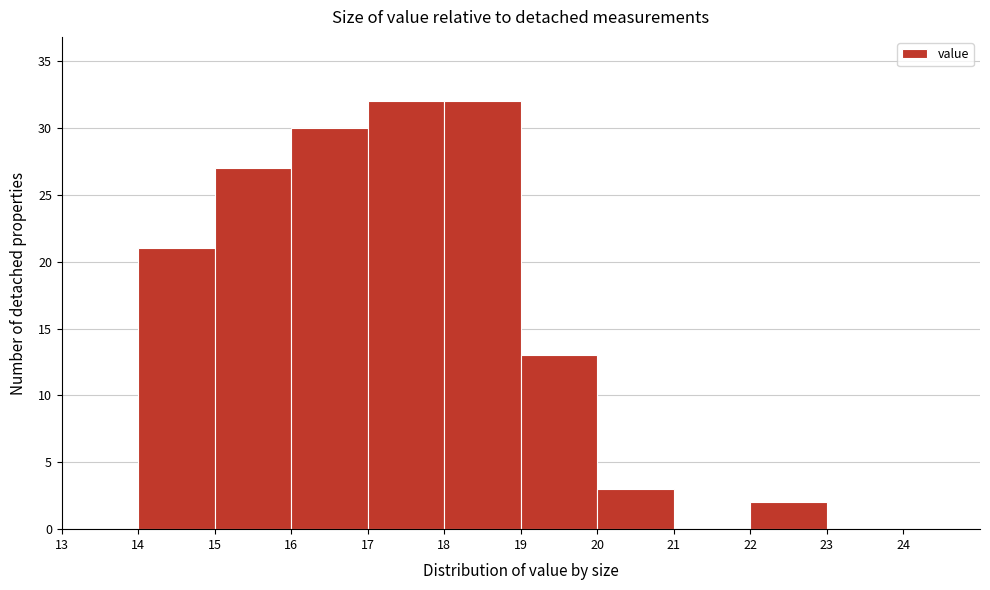

Reading left to right, transcribe this chart: for each bar, give the range it covers on the x-axis and its height. The values are not printed on the chart, so give them approximately, as read against the axis.

13 to 14: 0
14 to 15: 21
15 to 16: 27
16 to 17: 30
17 to 18: 32
18 to 19: 32
19 to 20: 13
20 to 21: 3
21 to 22: 0
22 to 23: 2
23 to 24: 0
24 to 25: 0